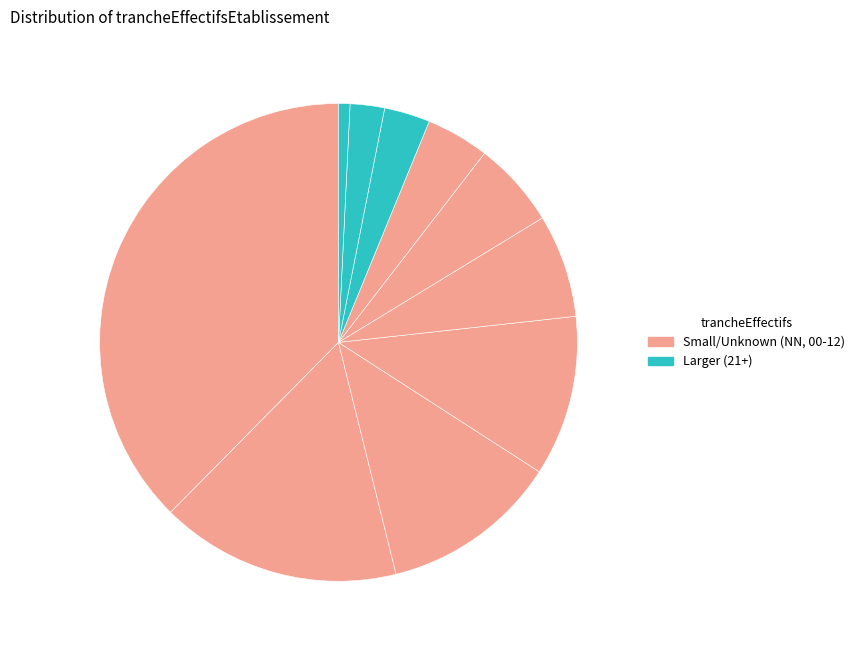

How many segments does this pie chart have?

10